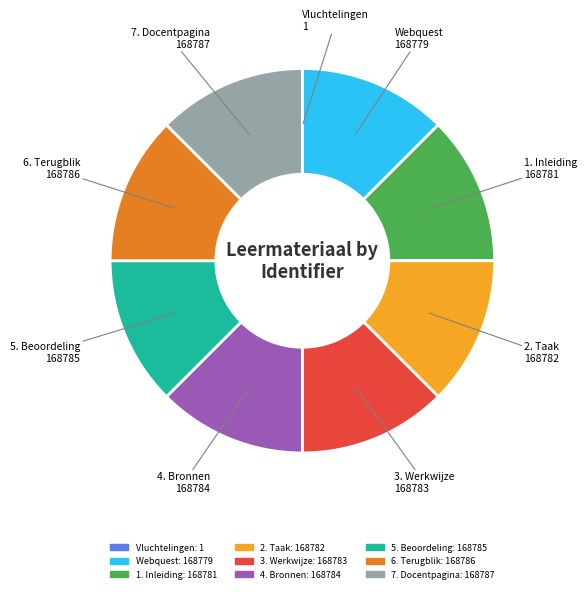

Is it true that 7. Docentpagina is 13% of the pie?

True